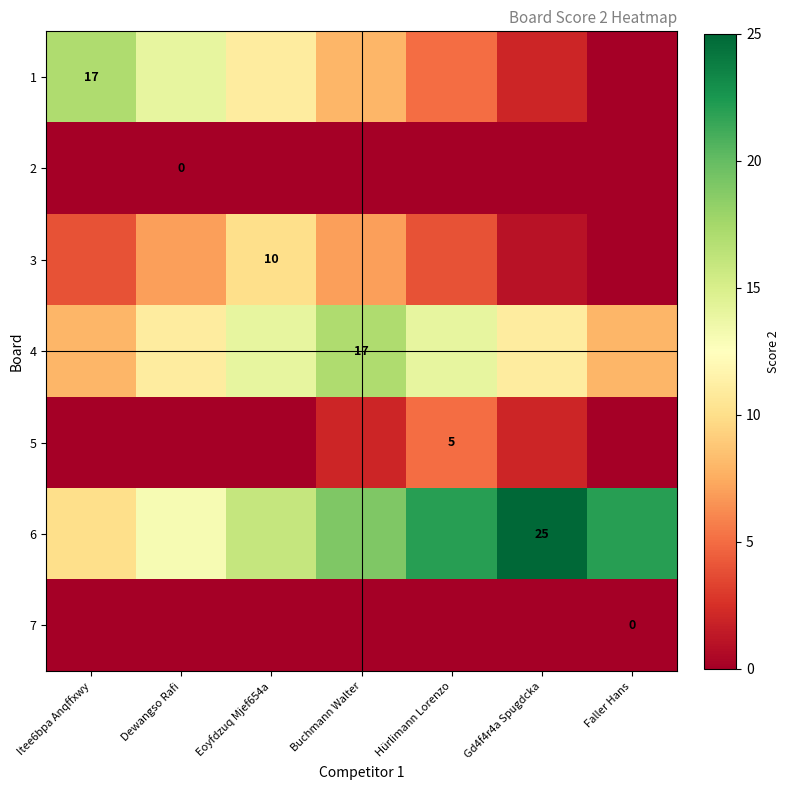

The value of 5 at Itee6bpa Anqffxwy is 3. True or false?

False